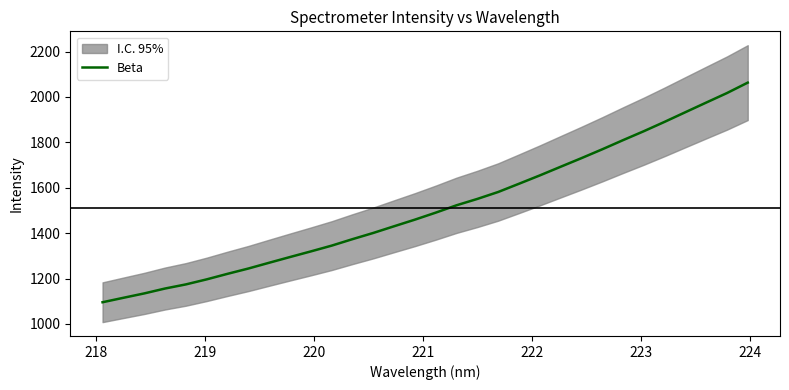

What is the difference between the second highest and second lowest values?

902.3